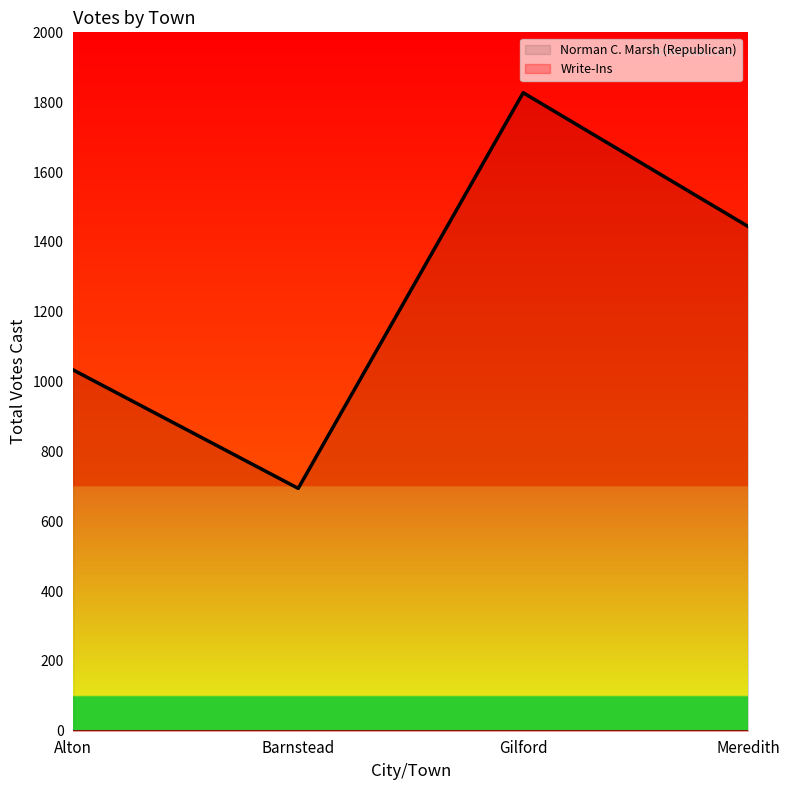

Where is the data nearest to the value 1260?

Meredith